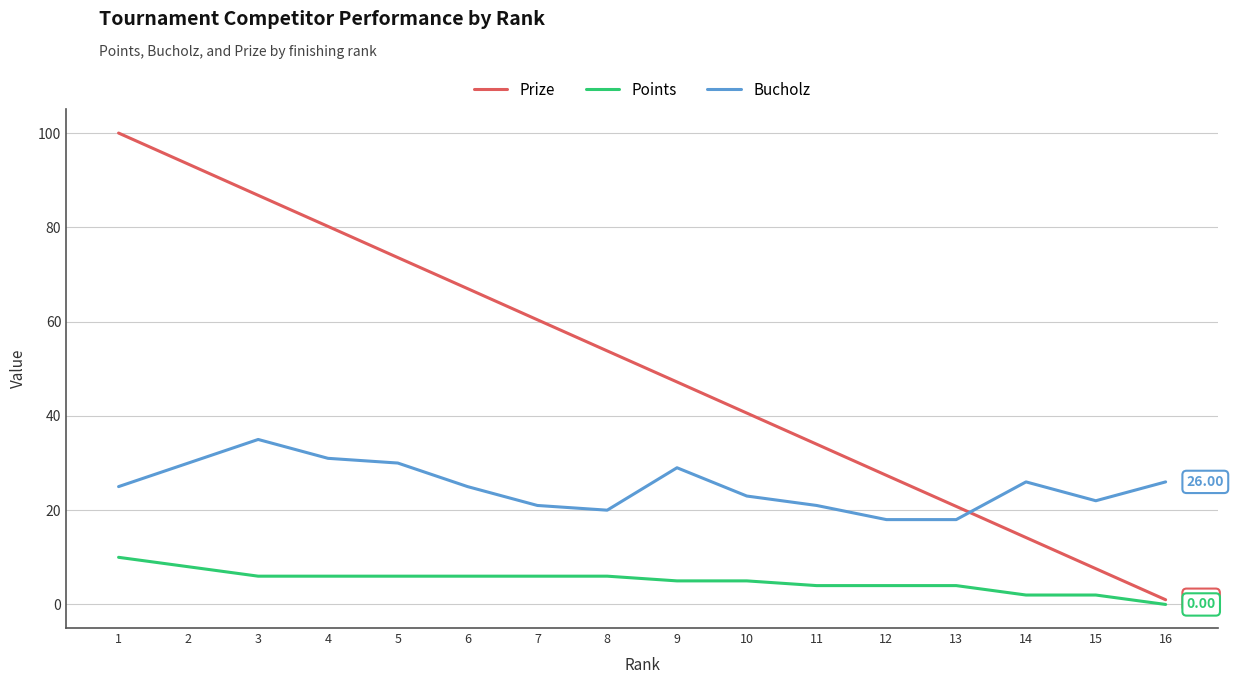

At which label does Prize reach its minimum?

16